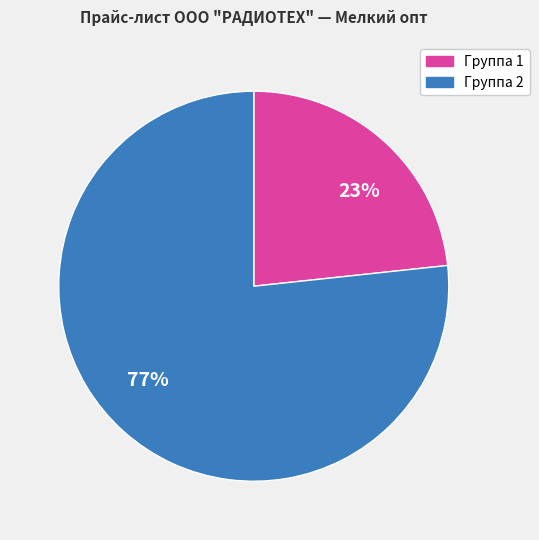

Does any single category account for the majority?

Yes